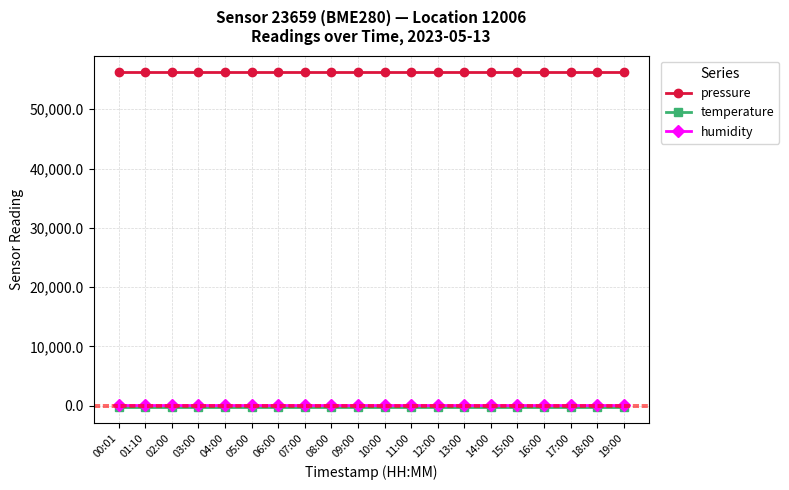

Reading left to right, extract all data points from this chart.

pressure: 56206.4	56206.4	56206.4	56206.4	56206.4	56206.4	56206.4	56206.4	56206.4	56206.4	56206.4	56206.4	56206.4	56206.4	56206.4	56206.4	56206.4	56206.4	56206.4	56206.4
temperature: -139.0	-139.0	-139.0	-139.0	-139.0	-139.0	-139.0	-139.0	-139.0	-139.0	-139.0	-139.0	-139.0	-139.0	-139.0	-139.0	-139.0	-139.0	-139.0	-139.0
humidity: 100.0	100.0	100.0	100.0	100.0	100.0	100.0	100.0	100.0	100.0	100.0	100.0	100.0	100.0	100.0	100.0	100.0	100.0	100.0	100.0